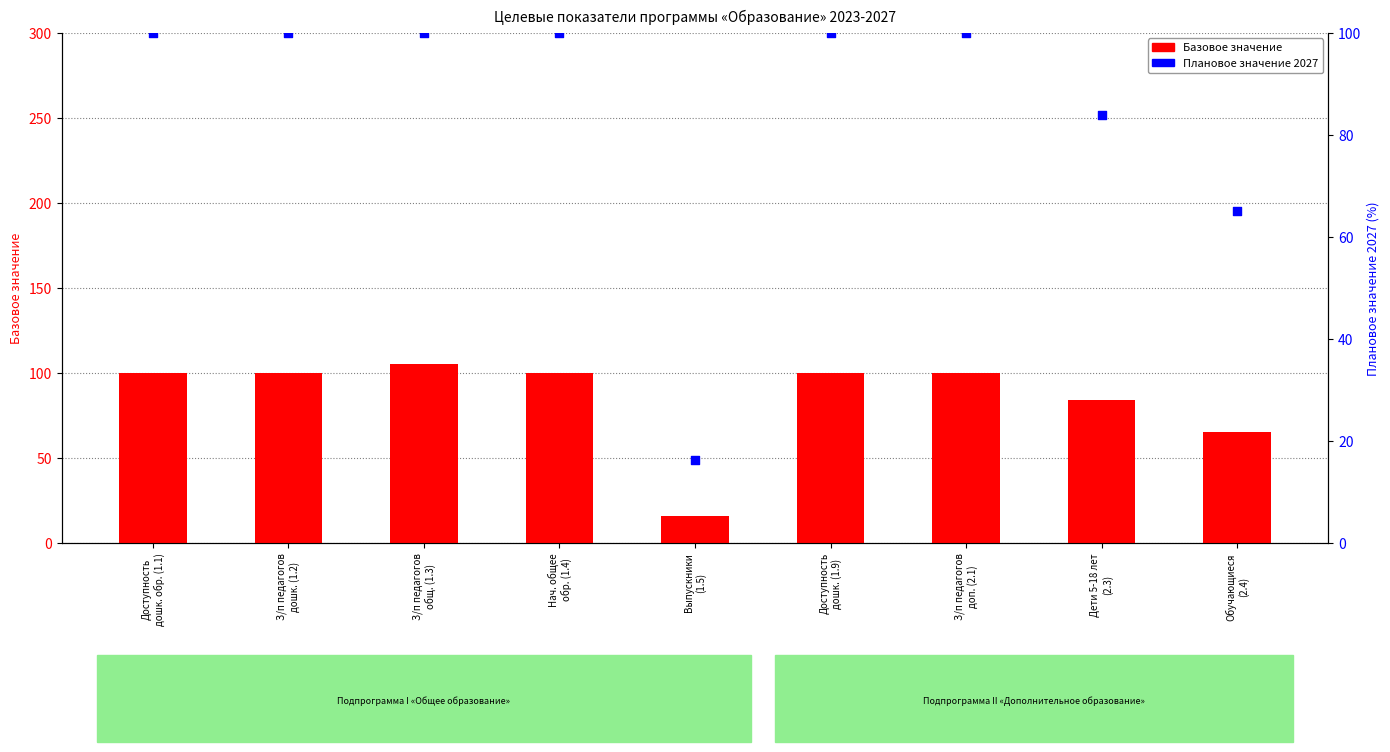

Which series has the largest Y range (max minus min)?

Базовое значение